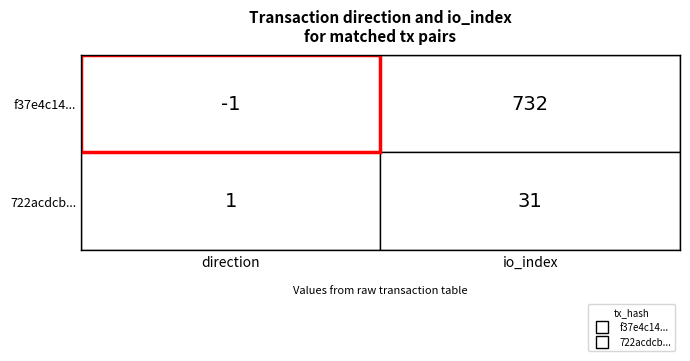

Reading left to right, transcribe all the data shown in this chart.

f37e4c1414b09e65915521da2c25cce1716fd1b: 0=-1	1=732
722acdcb77e6b6993998b82caccfb2ff0b0a3e4: 0=1	1=31